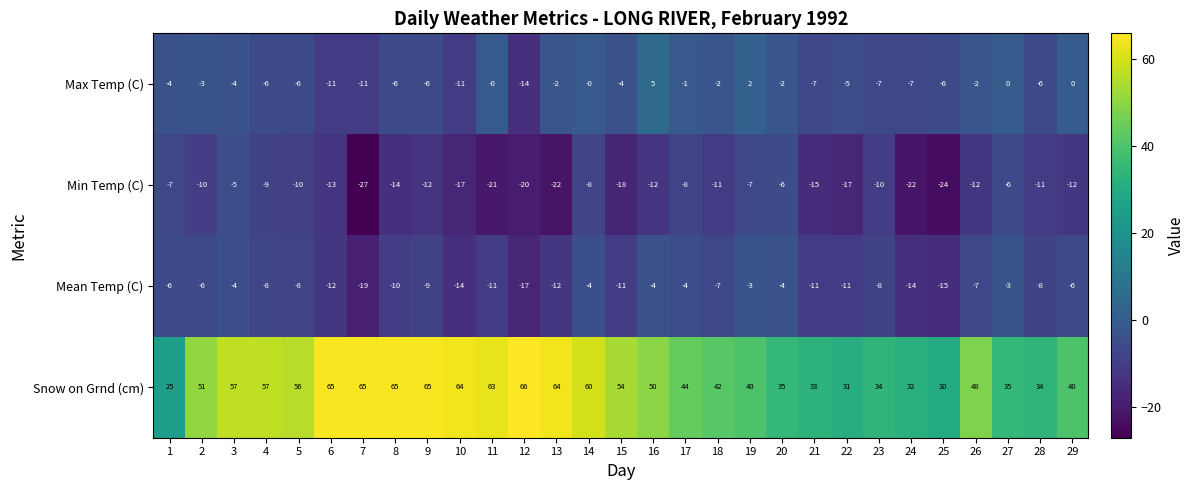

At which category does the chart reach its minimum across all series?

7